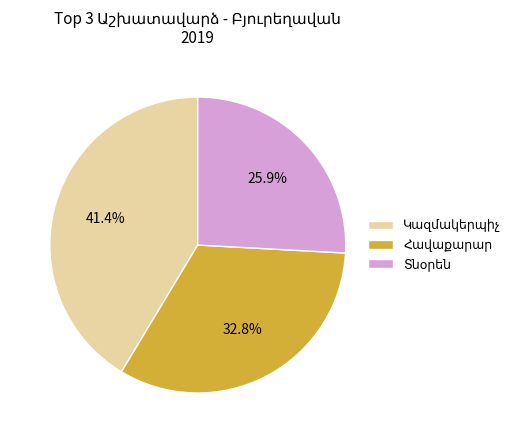

Does any single category account for the majority?

No